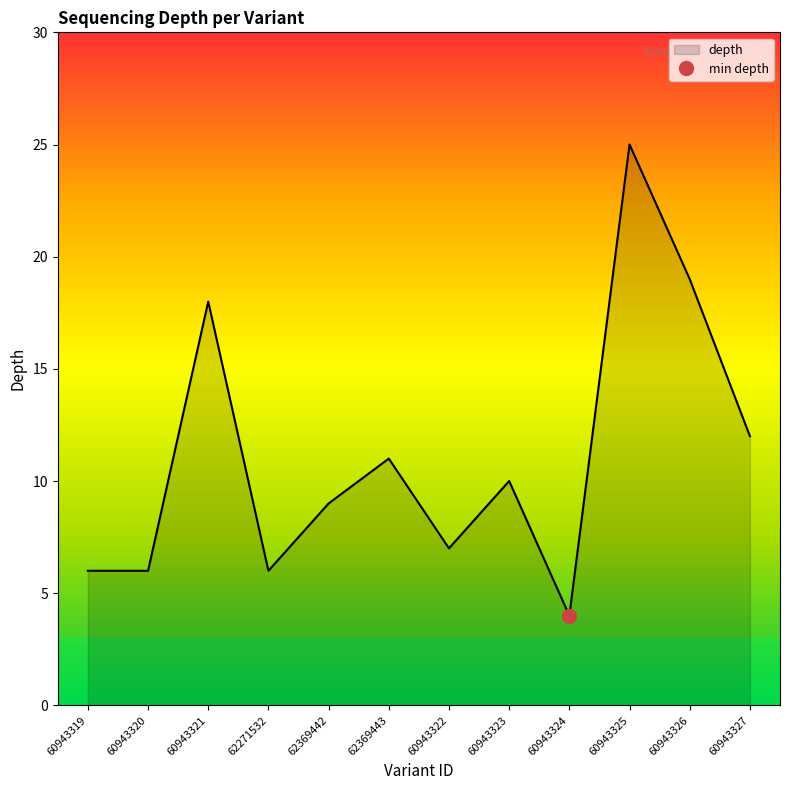

What is the greatest value displayed?

25